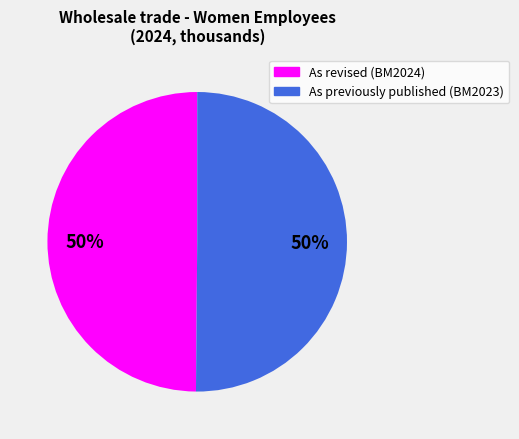

How many slices are in this pie chart?

2